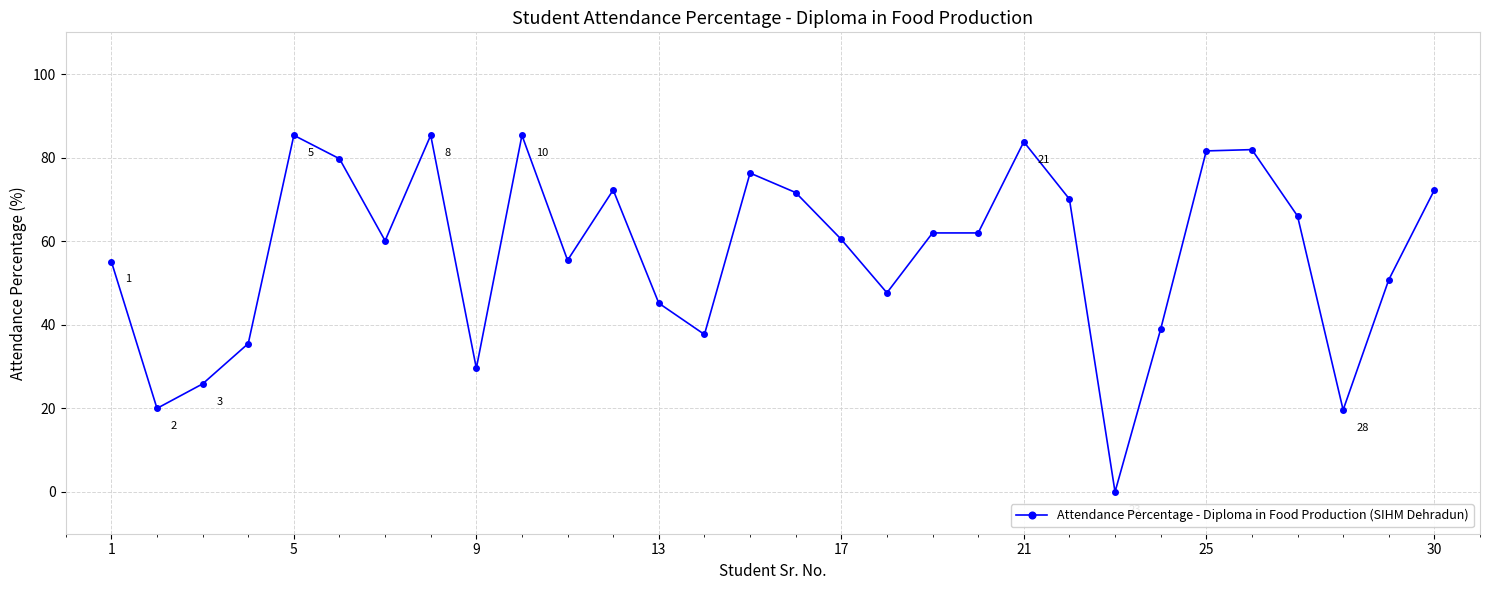

How many values are below 61?

15